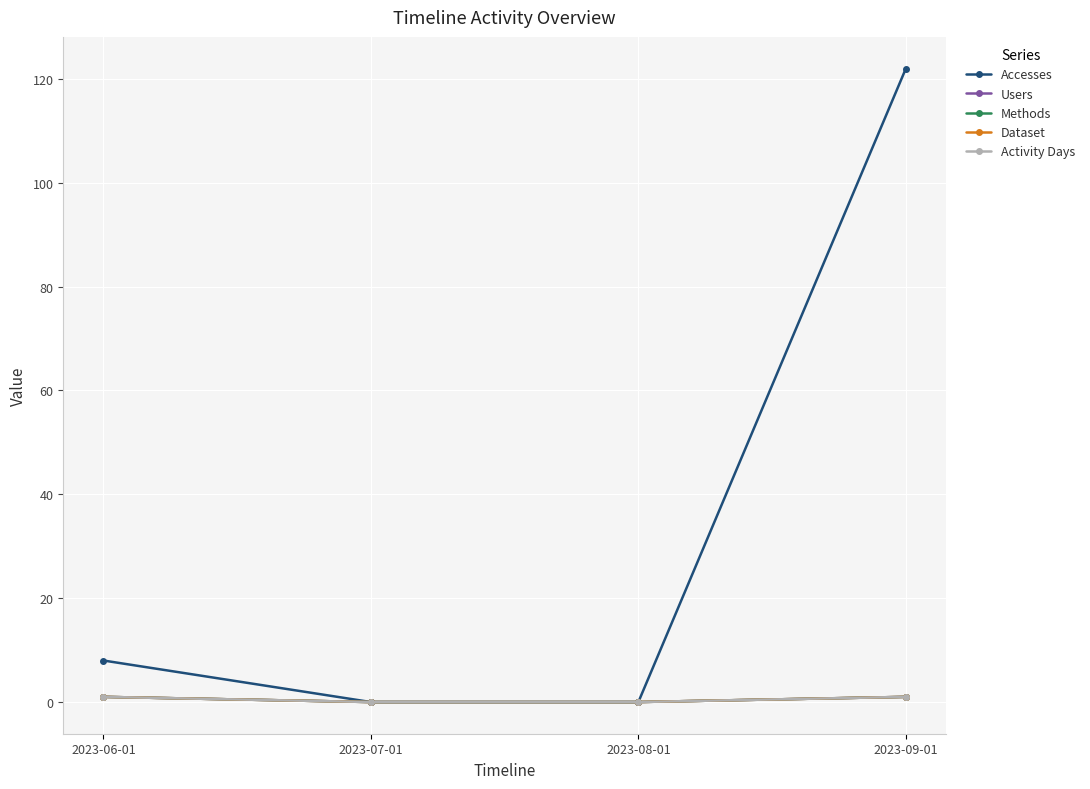

True or false: Activity Days and Dataset intersect in this chart.

False